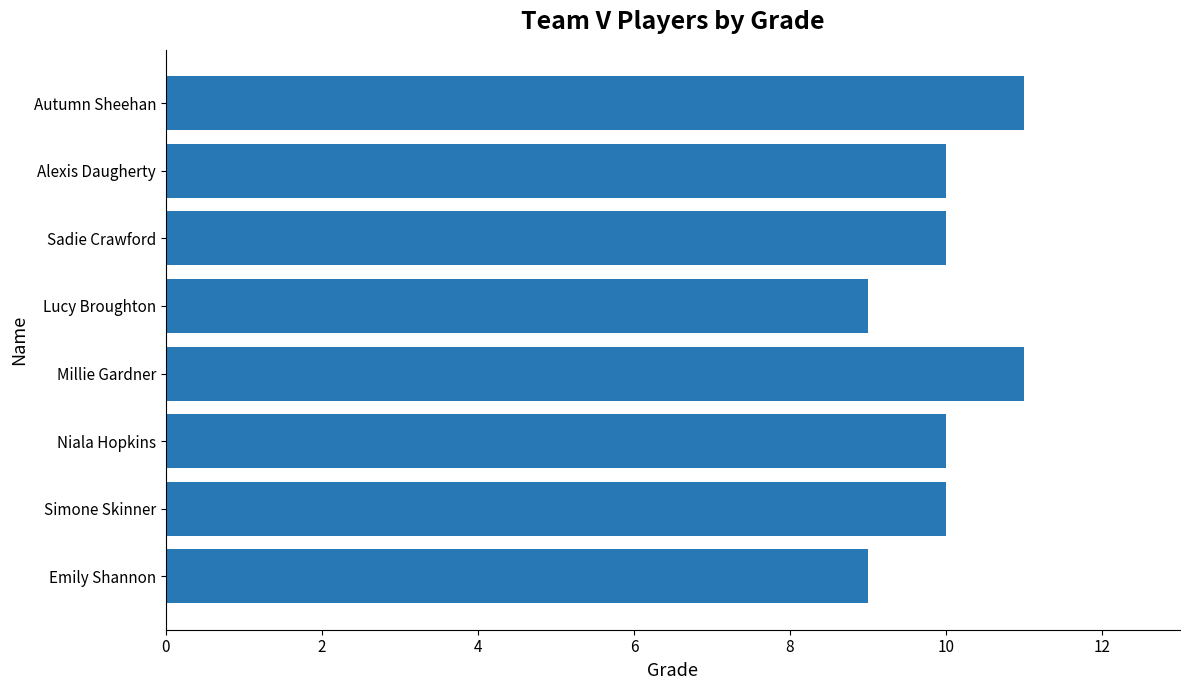

Count the number of categories in the chart.

8